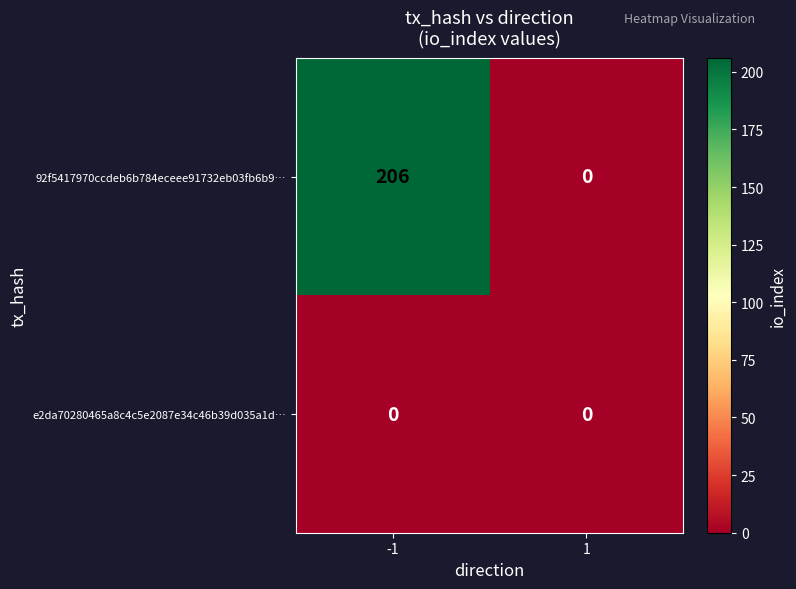

At how many categories does at least one series exceed 186?

1